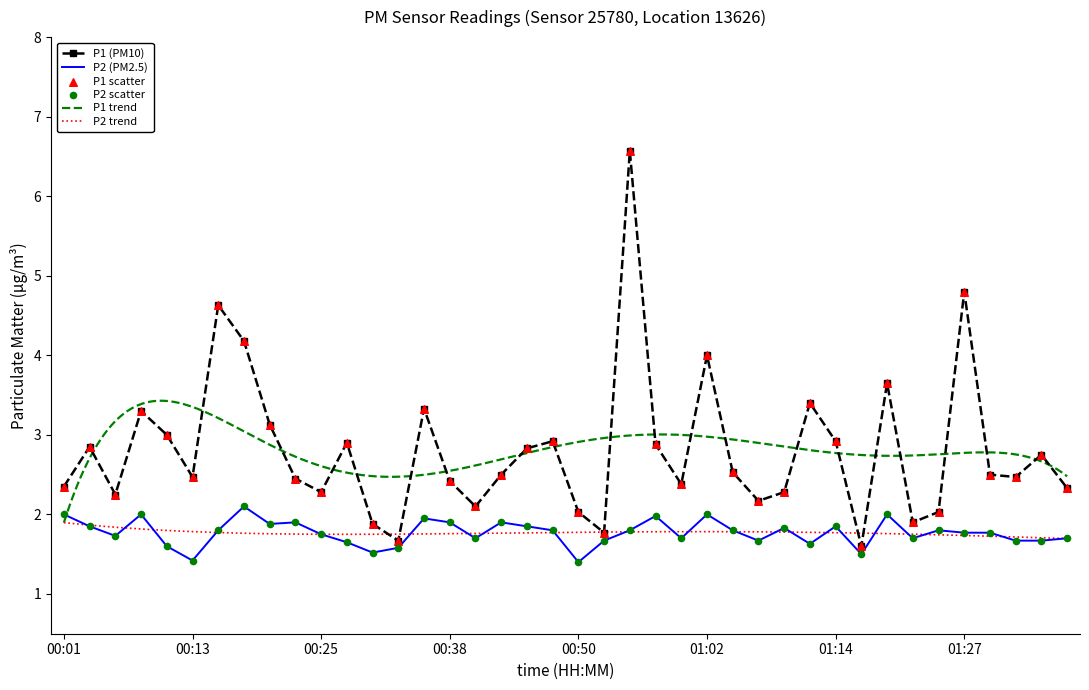

At how many categories does at least one series exceed 2?

35